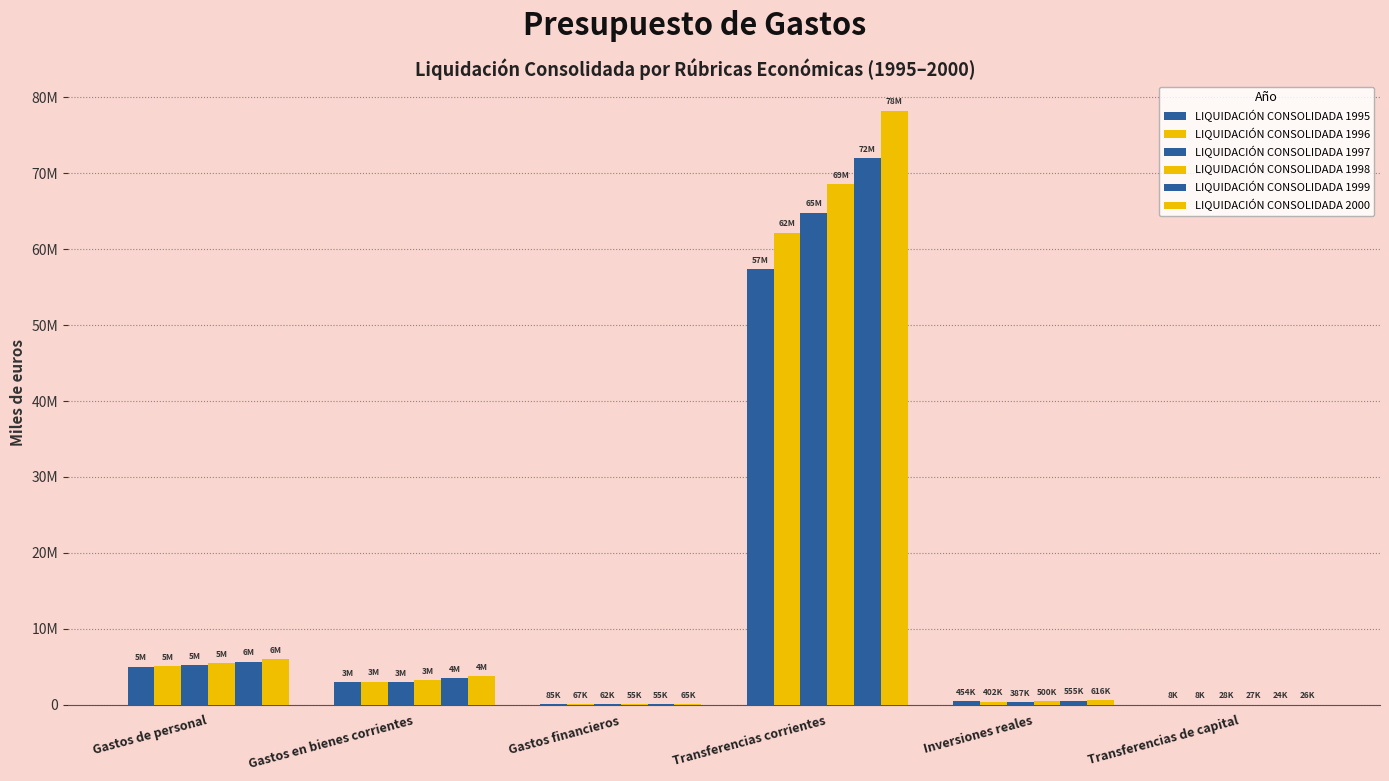

Are the bars horizontal?

No